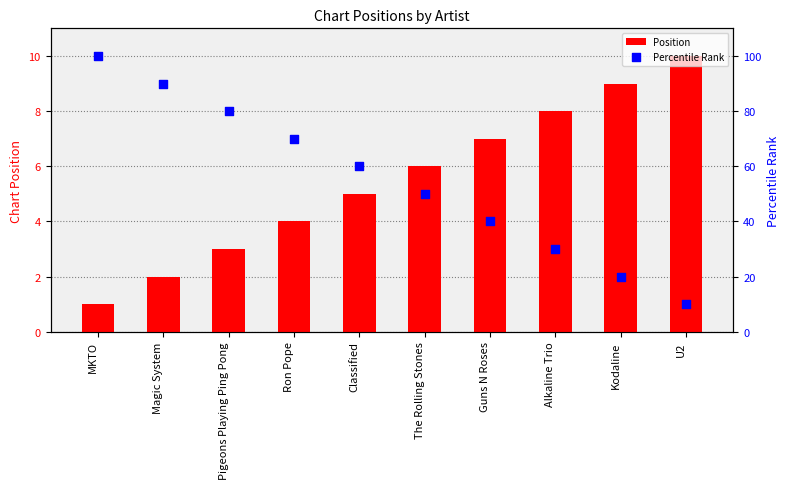

Which series contains the lowest Y value?

Position